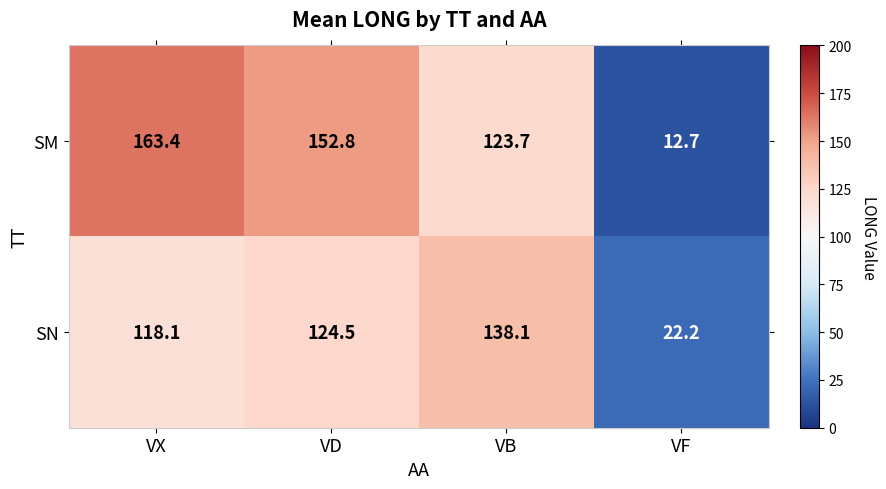

What is the average value of the SN series?

100.7